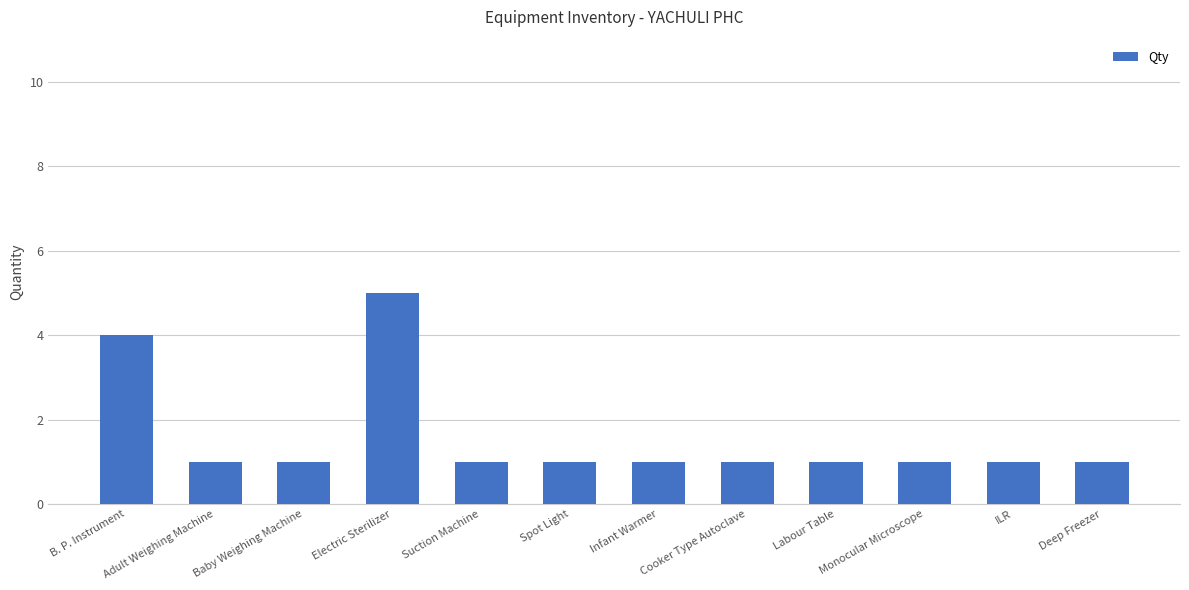

How many bars are there in total?

12